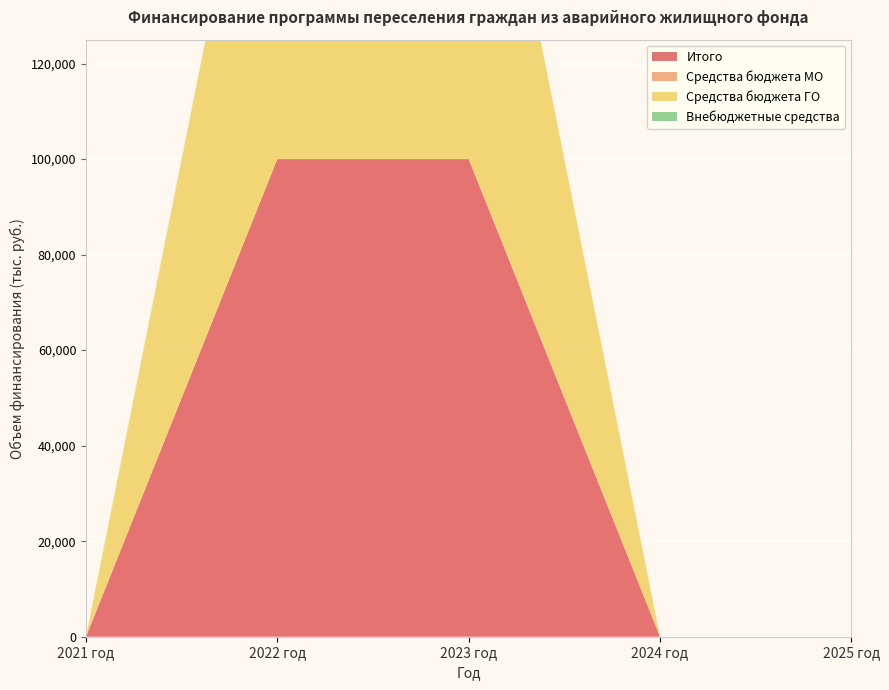

Reading left to right, what are all the values shown in this chart?

Итого: 2021 год=0	2022 год=100000	2023 год=100000	2024 год=0	2025 год=0
Средства бюджета МО: 2021 год=0	2022 год=0	2023 год=0	2024 год=0	2025 год=0
Средства бюджета ГО: 2021 год=0	2022 год=100000	2023 год=100000	2024 год=0	2025 год=0
Внебюджетные средства: 2021 год=0	2022 год=0	2023 год=0	2024 год=0	2025 год=0